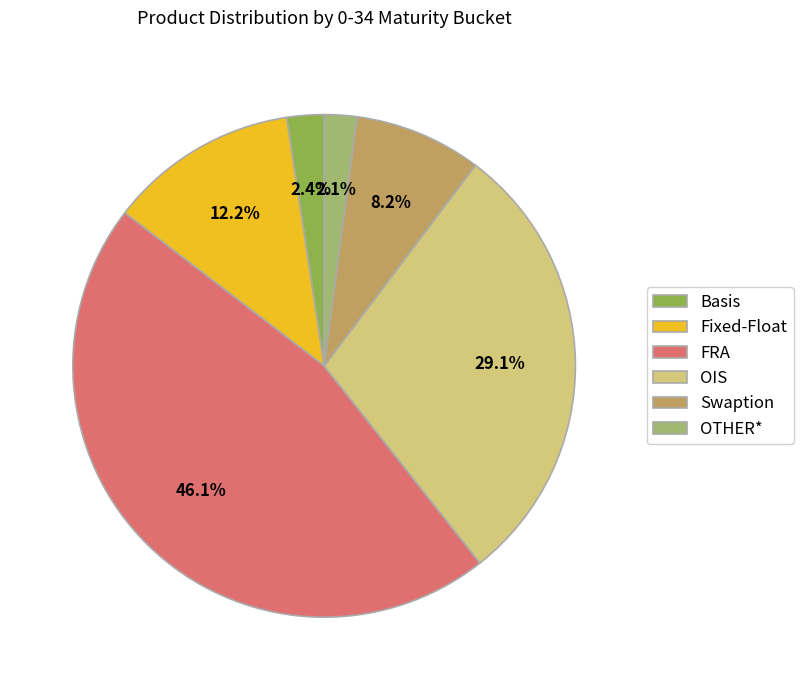

Combined, do OIS and Swaption account for over 50%?

No